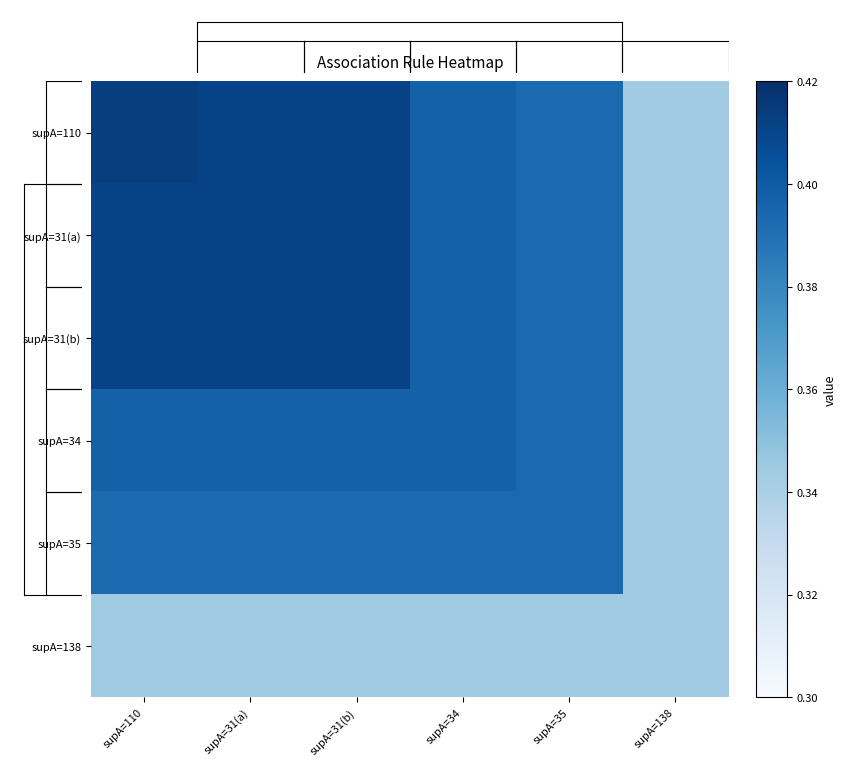

At which category does the chart reach its peak across all series?

supA=110